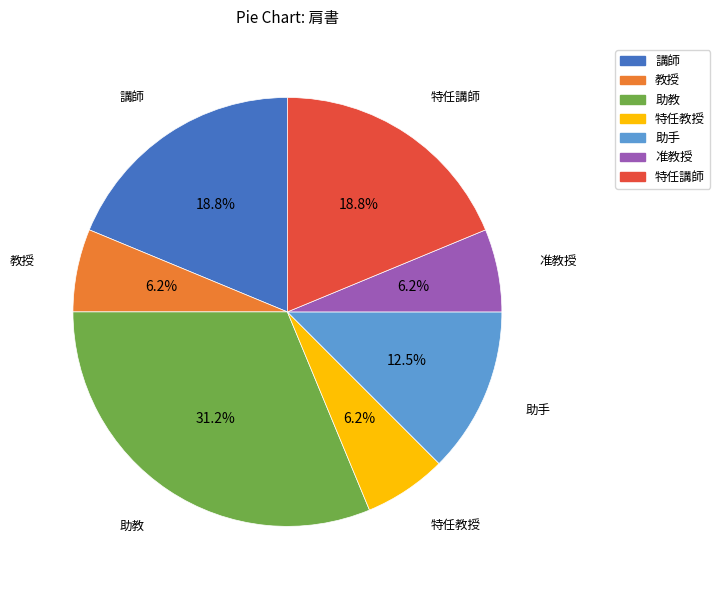

Does any single category account for the majority?

No